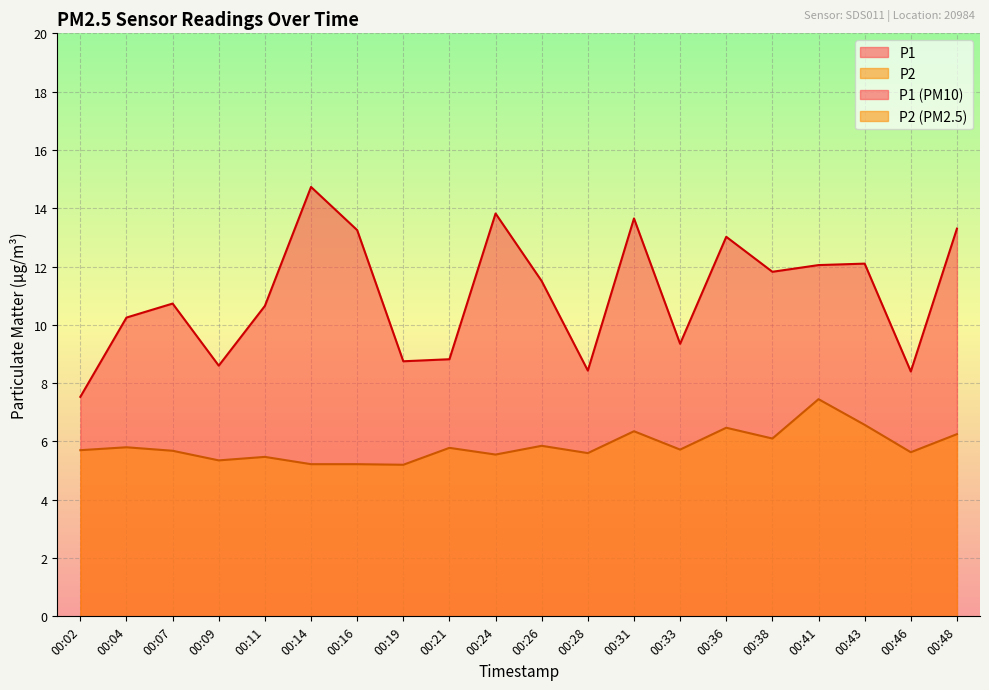

What is the spread (max minus min) of values at 00:28?

2.8